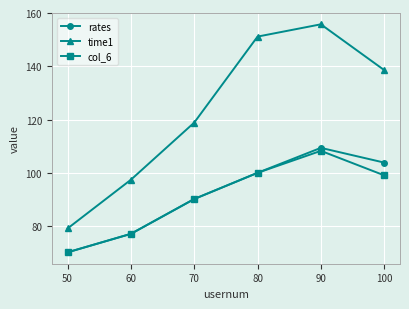

Count the number of data series in this chart.

3